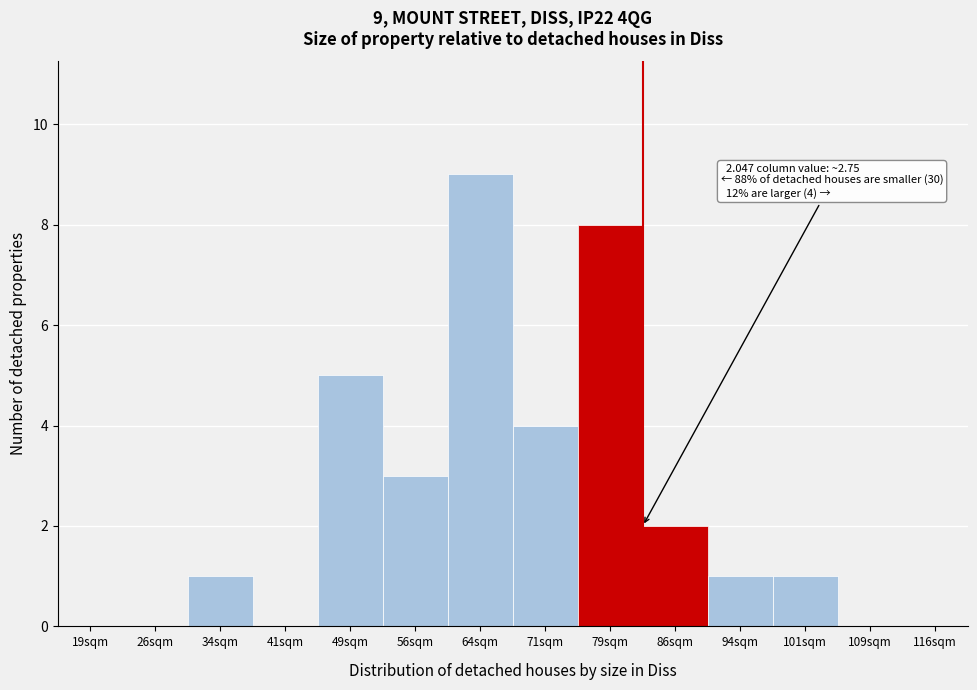

Reading left to right, extract all data points from this chart.

19sqm=0	26sqm=0	34sqm=1	41sqm=0	49sqm=5	56sqm=3	64sqm=9	71sqm=4	79sqm=8	86sqm=2	94sqm=1	101sqm=1	109sqm=0	116sqm=0